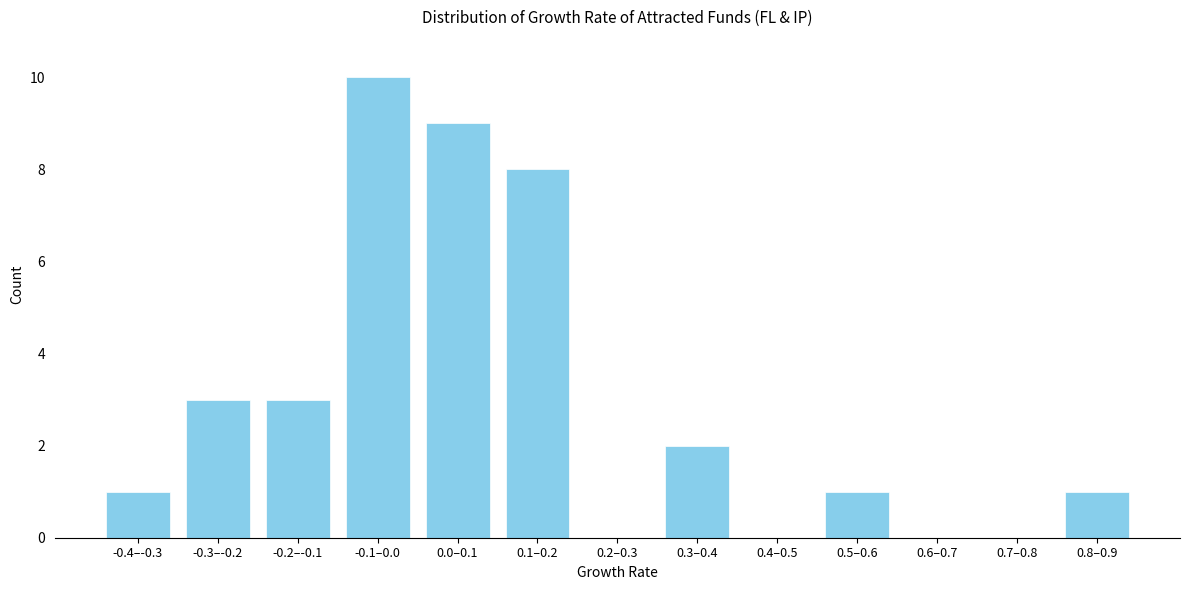

Reading left to right, list all the values displayed in this chart.

-0.4–-0.3=1	-0.3–-0.2=3	-0.2–-0.1=3	-0.1–0.0=10	0.0–0.1=9	0.1–0.2=8	0.2–0.3=0	0.3–0.4=2	0.4–0.5=0	0.5–0.6=1	0.6–0.7=0	0.7–0.8=0	0.8–0.9=1